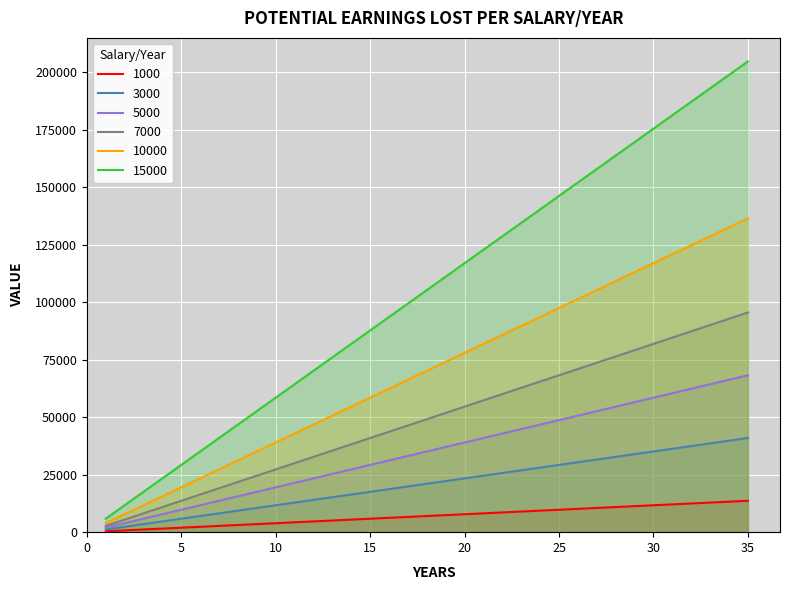

Which series has the widest spread of values?

15000